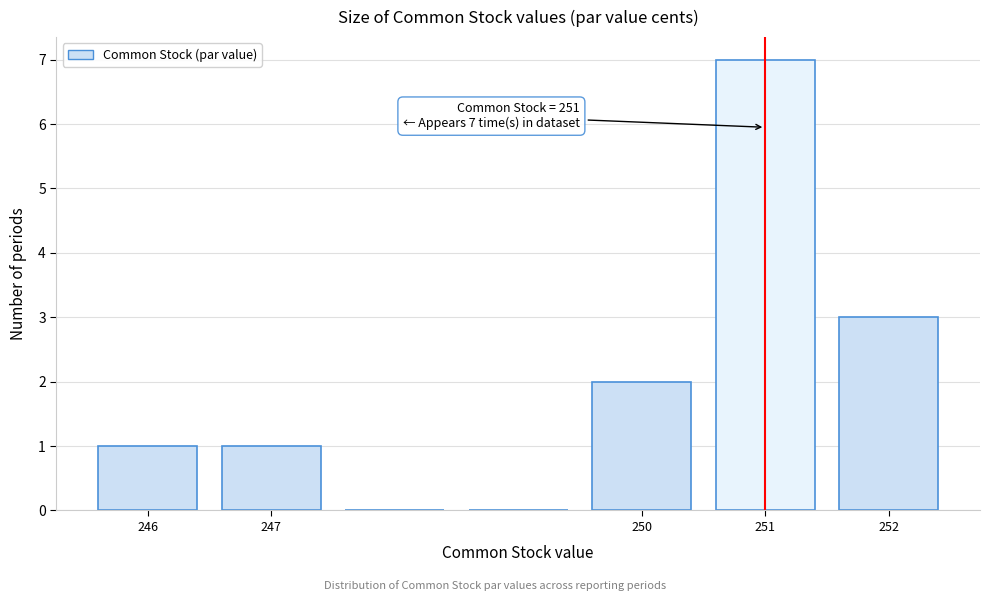

Which range on the x-axis has the tallest bar?

250.5 to 251.5